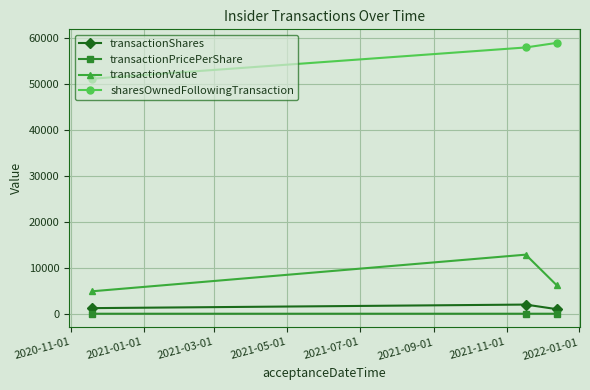

What is the average value of the transactionShares series?

1408.3